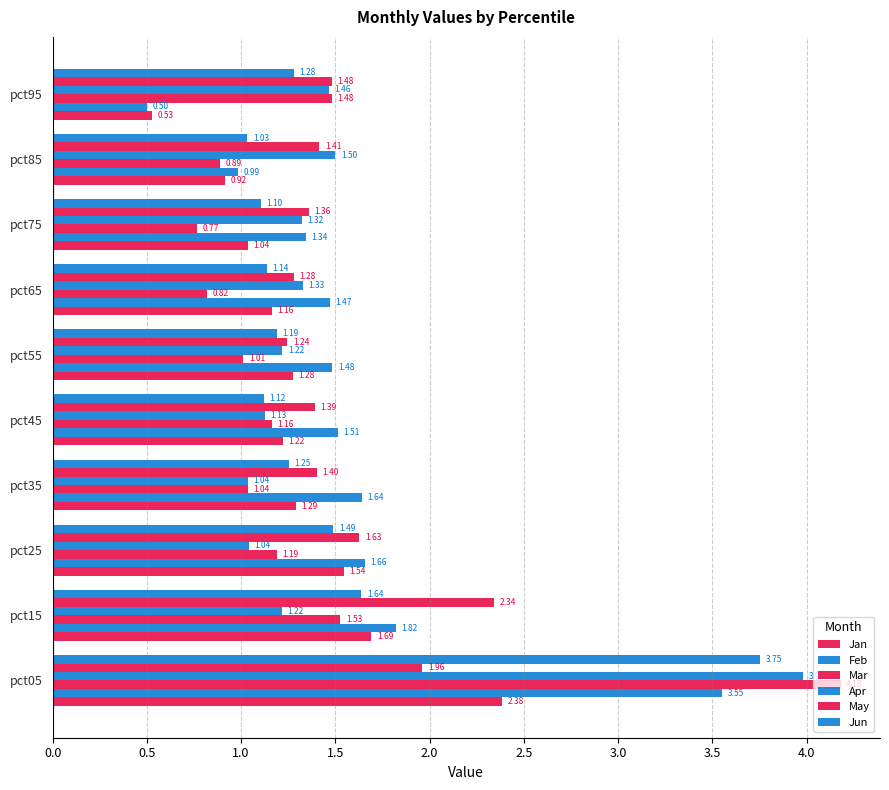

How many data points in Feb are less than 1?

2